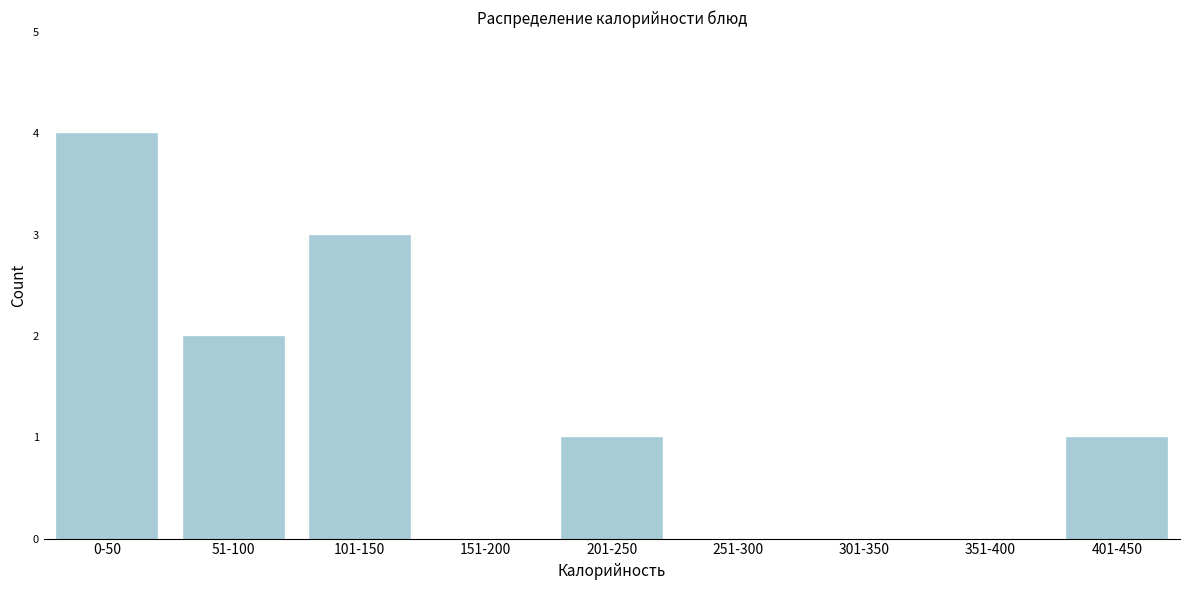

Reading right to left, transcribe all the data shown in this chart.

401-450=1	351-400=0	301-350=0	251-300=0	201-250=1	151-200=0	101-150=3	51-100=2	0-50=4